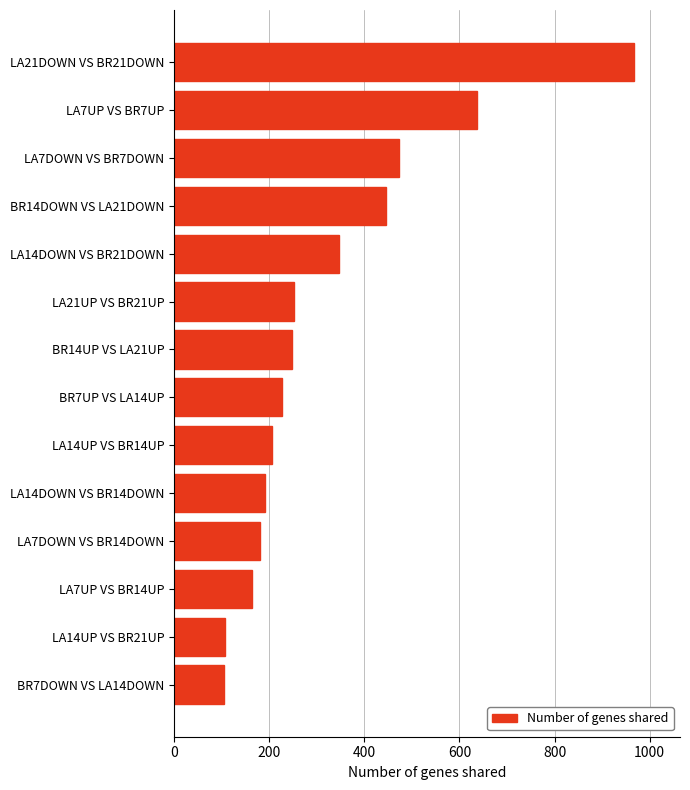

The value at BR14DOWN VS LA21DOWN is 445. True or false?

True